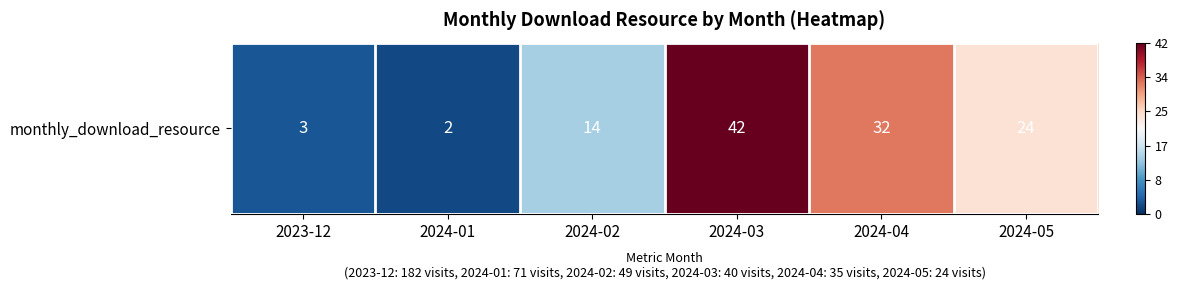

Is it true that the value at 2024-04 is 32?

True